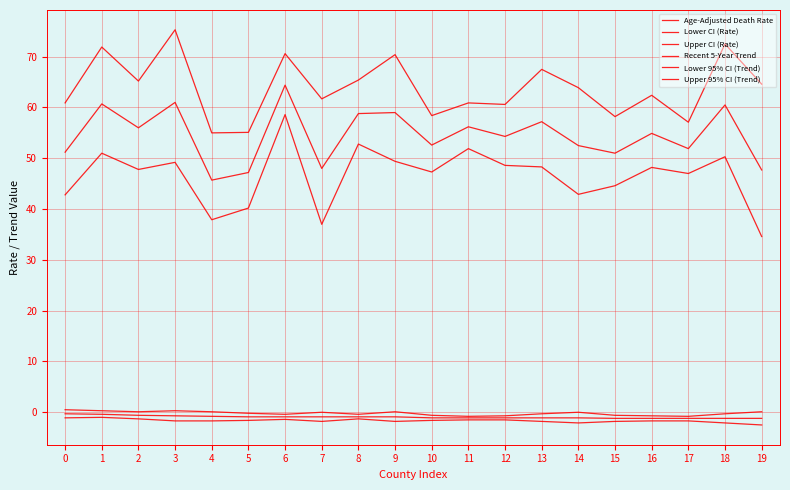

Does the chart have visible grid lines?

Yes